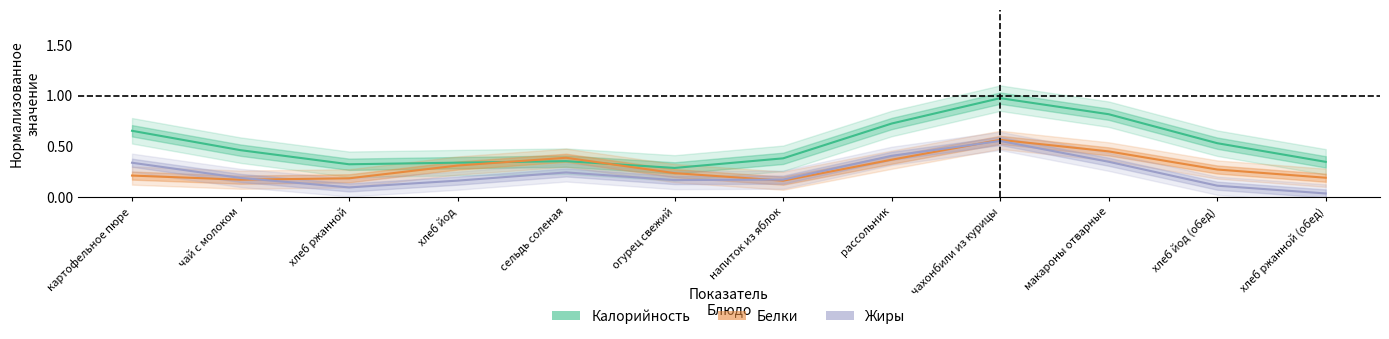

Reading left to right, what are all the values shown in this chart?

Калорийность: картофельное пюре=0.7	чай с молоком=0.5	хлеб ржанной=0.3	хлеб йод=0.3	сельдь соленая=0.4	огурец свежий=0.3	напиток из яблок=0.4	рассольник=0.7	чахонбили из курицы=1.0	макароны отварные=0.8	хлеб йод (обед)=0.5	хлеб ржанной (обед)=0.3
Белки: картофельное пюре=0.2	чай с молоком=0.2	хлеб ржанной=0.2	хлеб йод=0.3	сельдь соленая=0.4	огурец свежий=0.2	напиток из яблок=0.2	рассольник=0.4	чахонбили из курицы=0.6	макароны отварные=0.4	хлеб йод (обед)=0.3	хлеб ржанной (обед)=0.2
Жиры: картофельное пюре=0.3	чай с молоком=0.2	хлеб ржанной=0.1	хлеб йод=0.2	сельдь соленая=0.2	огурец свежий=0.2	напиток из яблок=0.2	рассольник=0.4	чахонбили из курицы=0.6	макароны отварные=0.3	хлеб йод (обед)=0.1	хлеб ржанной (обед)=0.0